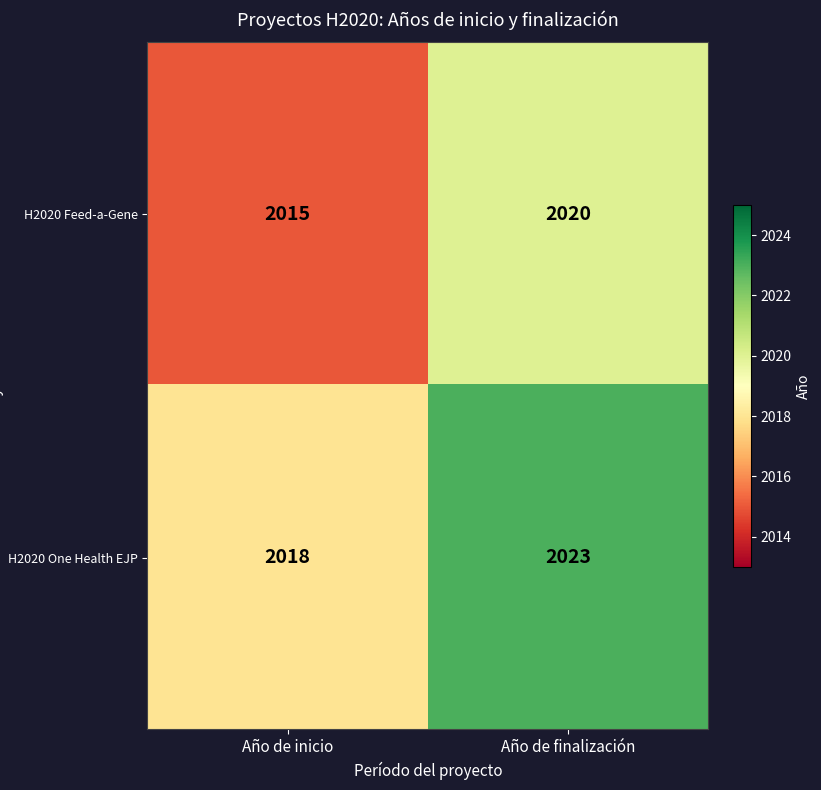

Reading left to right, what are all the values shown in this chart?

H2020 Feed-a-Gene: 2015	2020
H2020 One Health EJP: 2018	2023